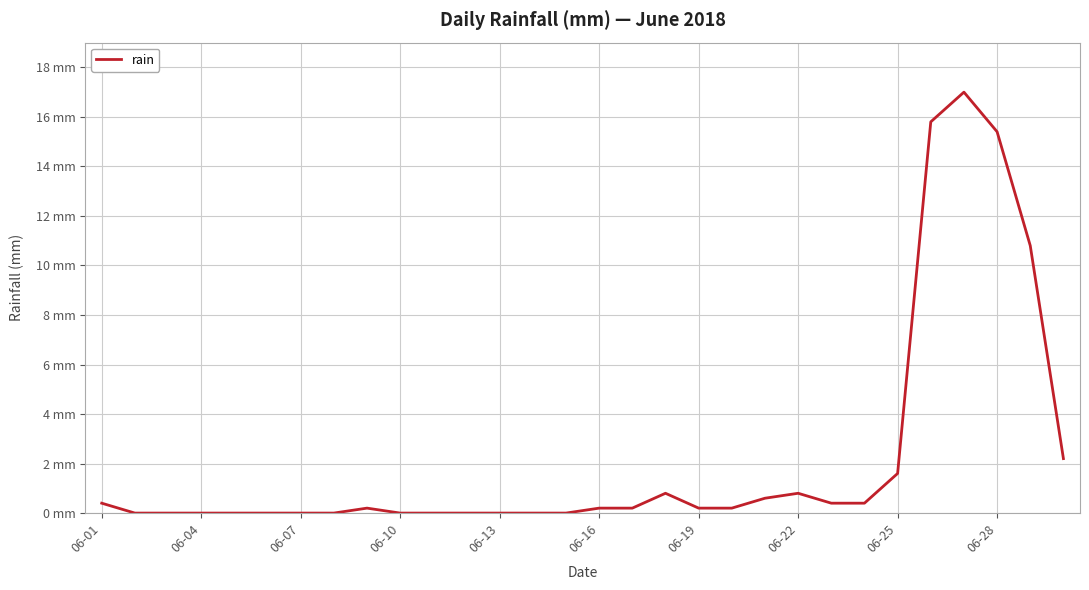

Does the chart have visible grid lines?

Yes